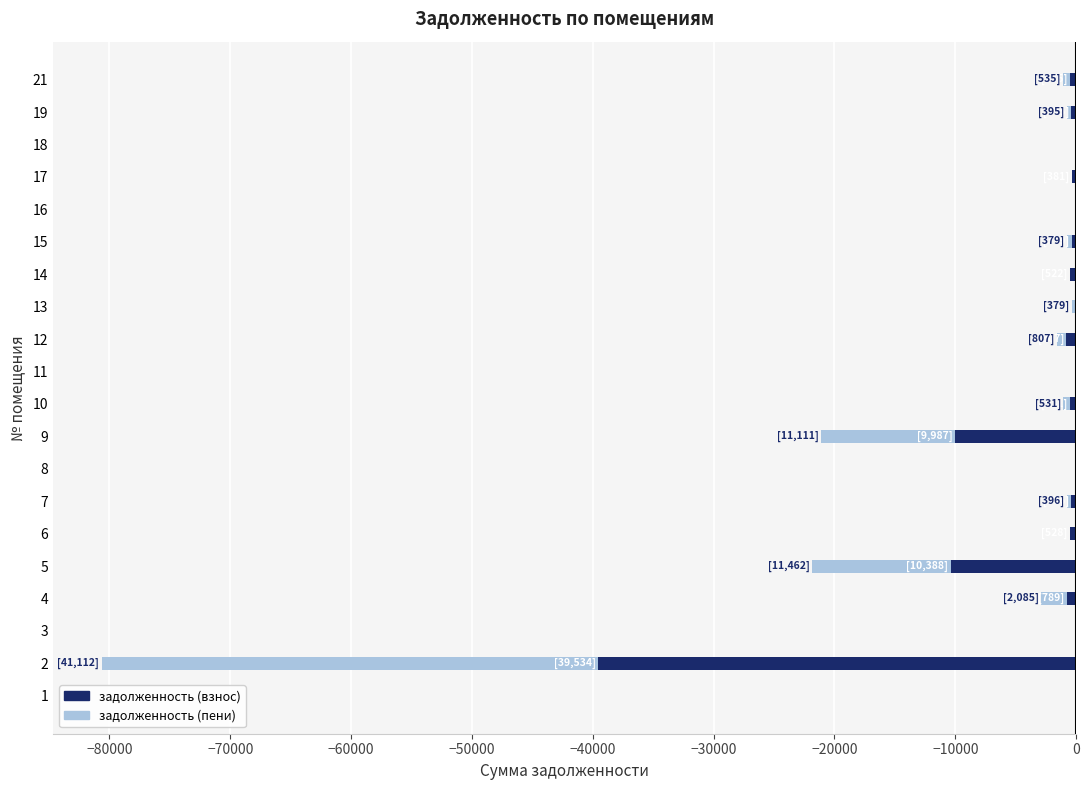

How many bars are there in each group?

2